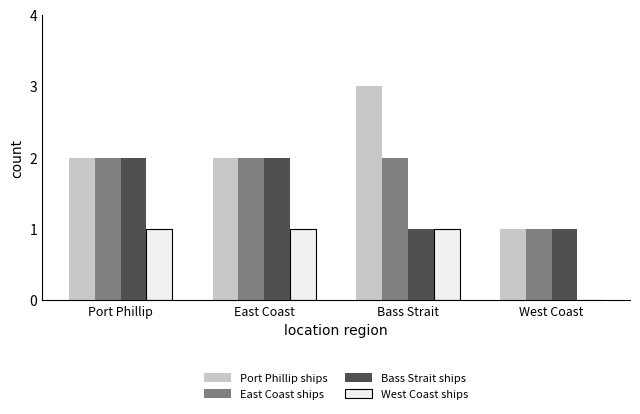

What is the difference between the East Coast ships values at West Coast and East Coast?

1